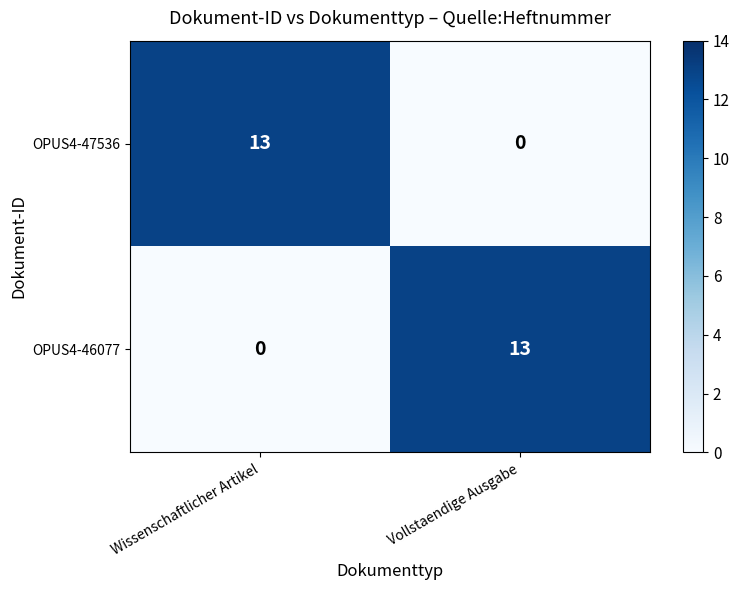

At Vollstaendige Ausgabe, list the series in order from smallest to largest.

OPUS4-47536, OPUS4-46077